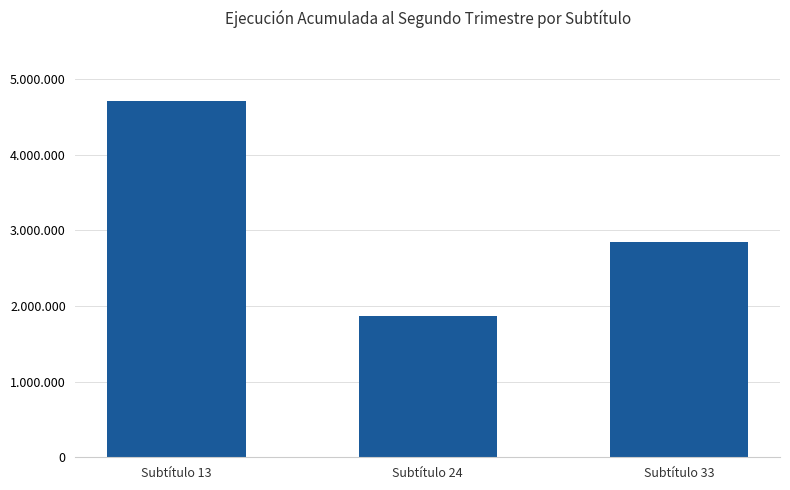

What is the sum of the values at Subtítulo 24 and Subtítulo 33?

4710440